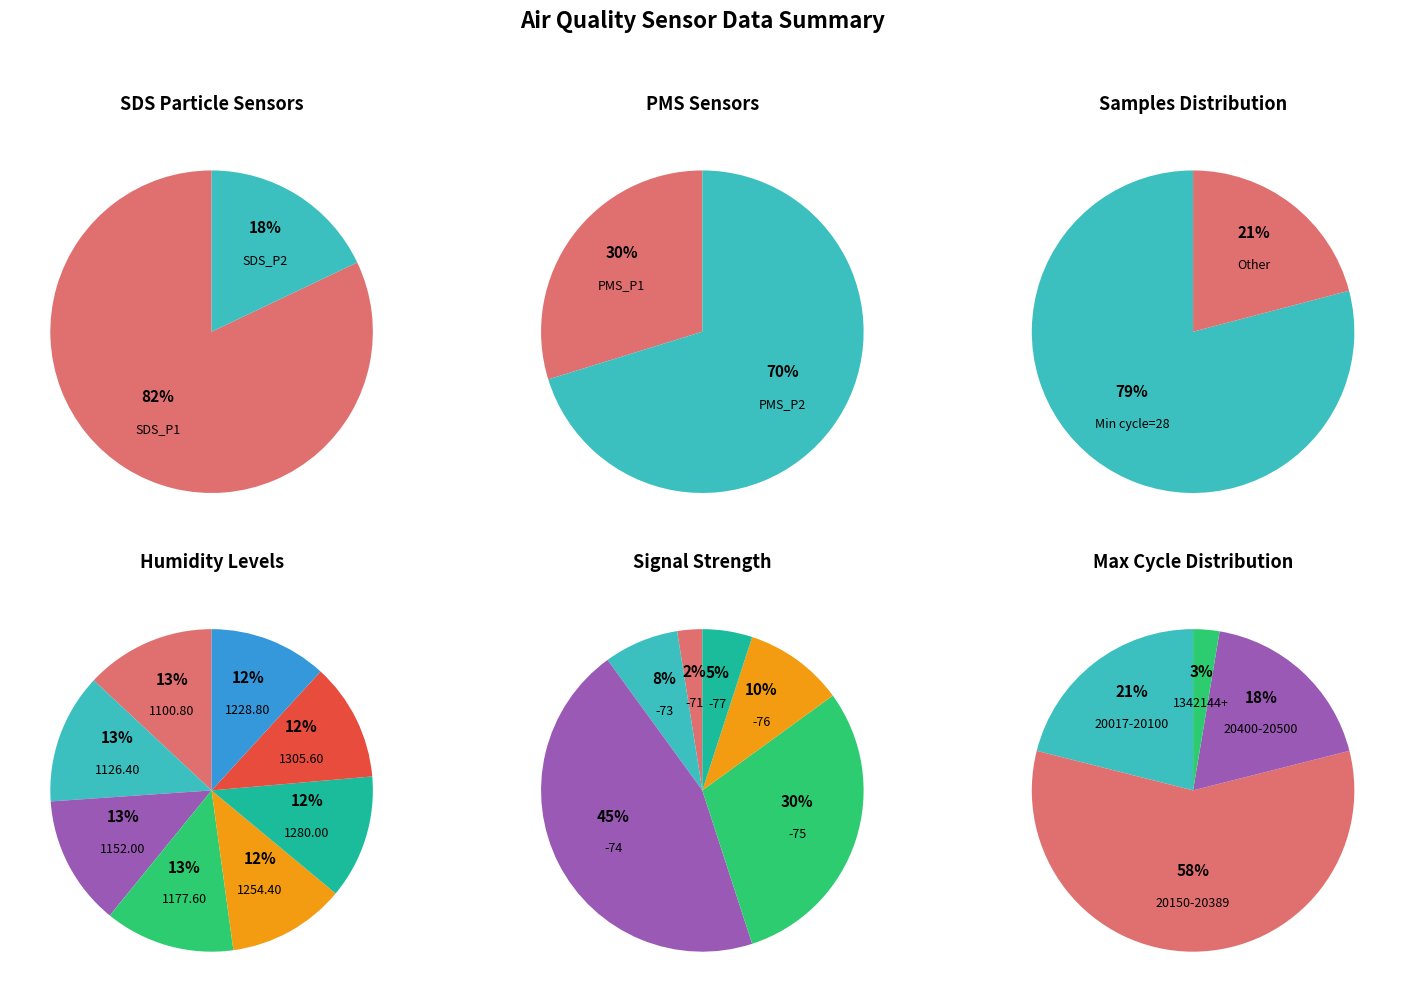

Count the number of slices in the pie.

6